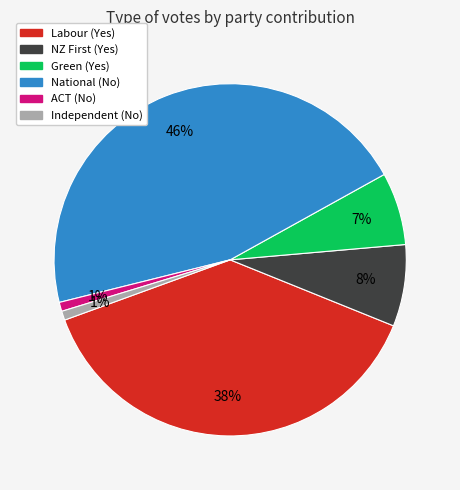

Between Labour (Yes) and National (No), which is larger?

National (No)